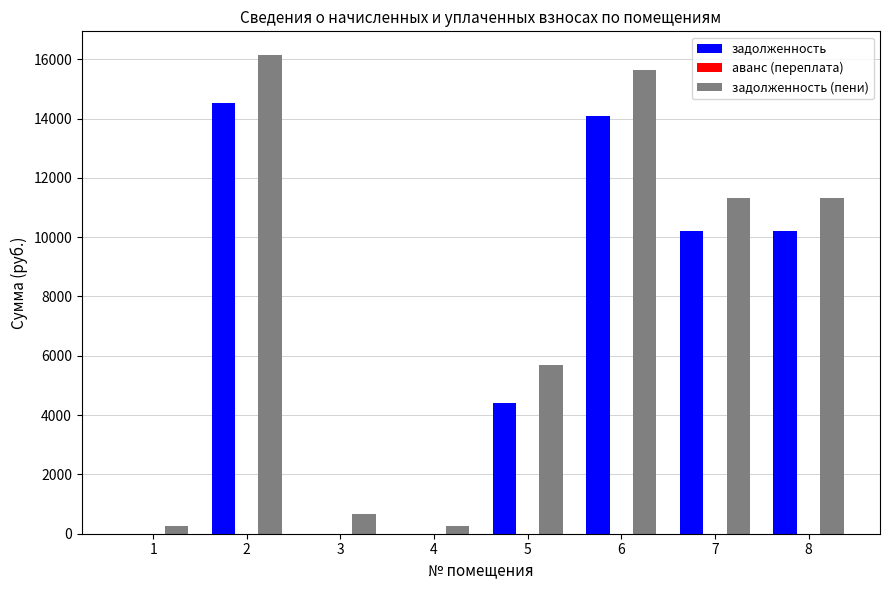

Between 2 and 8, which series saw the biggest shift?

задолженность (пени)